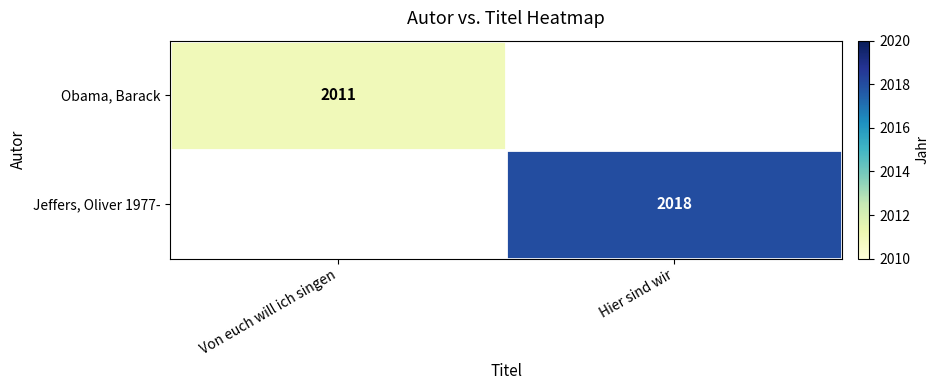

Is it true that Jeffers, Oliver 1977- equals 2018 at Hier sind wir?

True